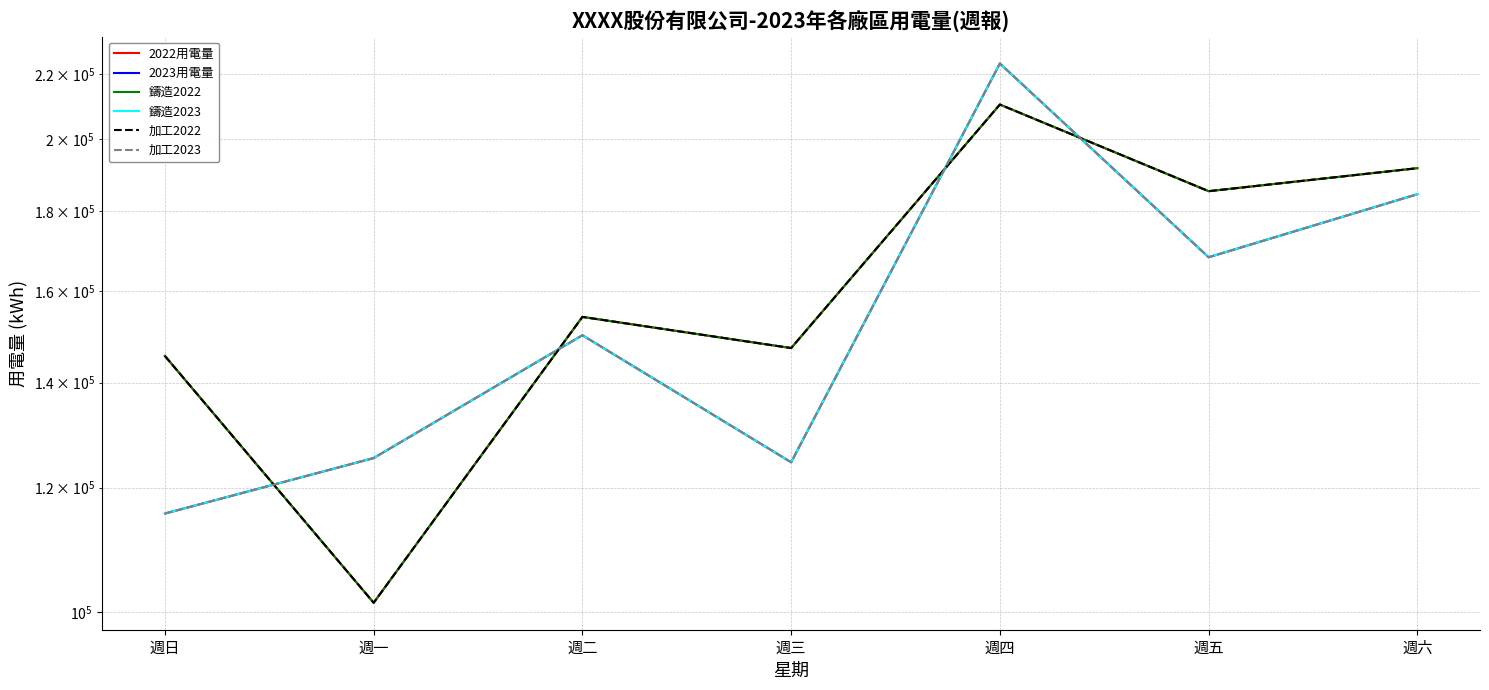

At which label is 加工2023 closest to 169531?

週五